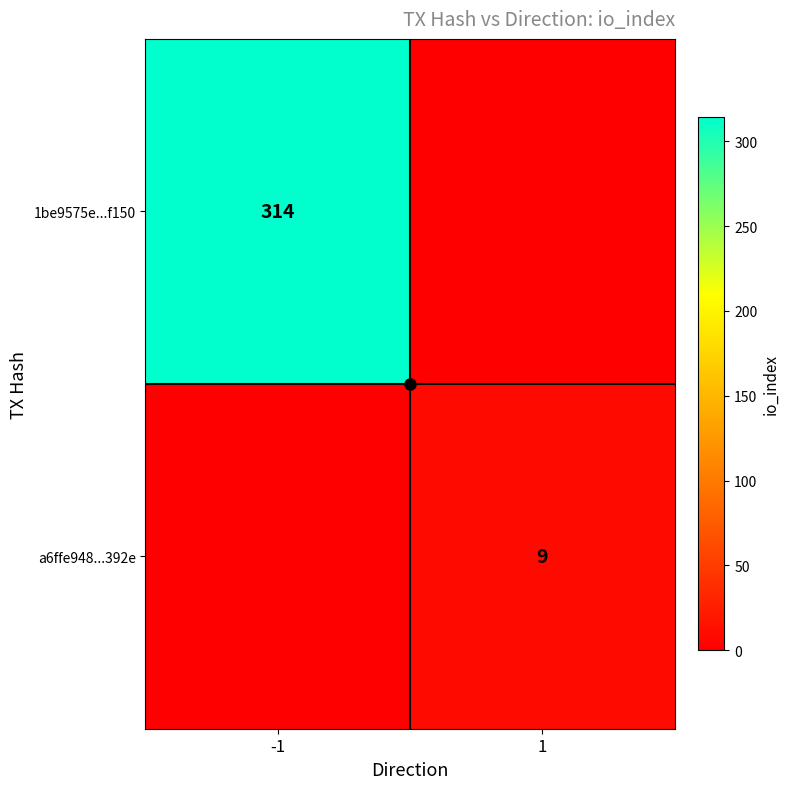

True or false: 1be9575e...f150 has a value of 218 at 1.

False